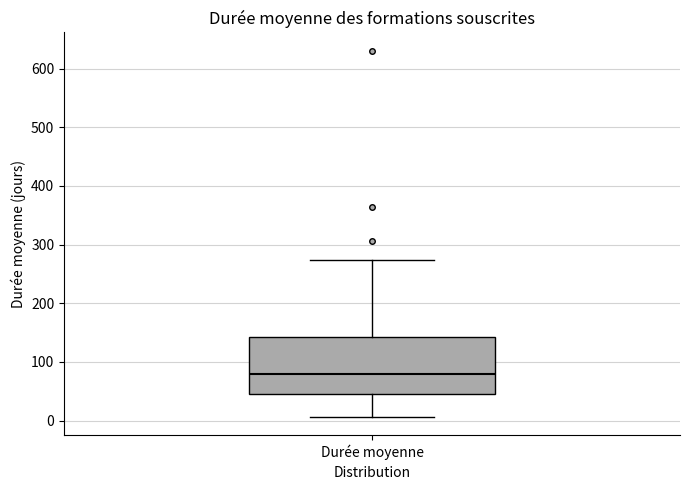

Where does the median line of the box for Durée moyenne sit on the y-axis? The values are not printed on the chart, so give them approximately, as read against the axis.

80